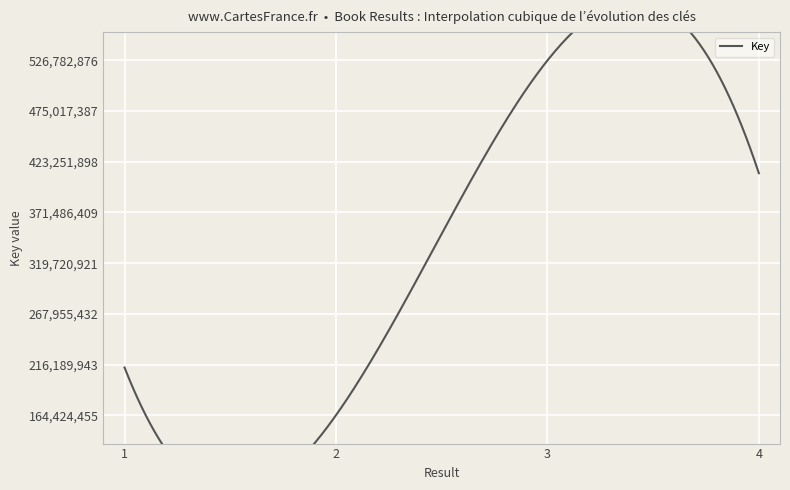

Reading left to right, what are all the values shown in this chart?

1=213124529	2=164424455	3=526782876	4=411604729